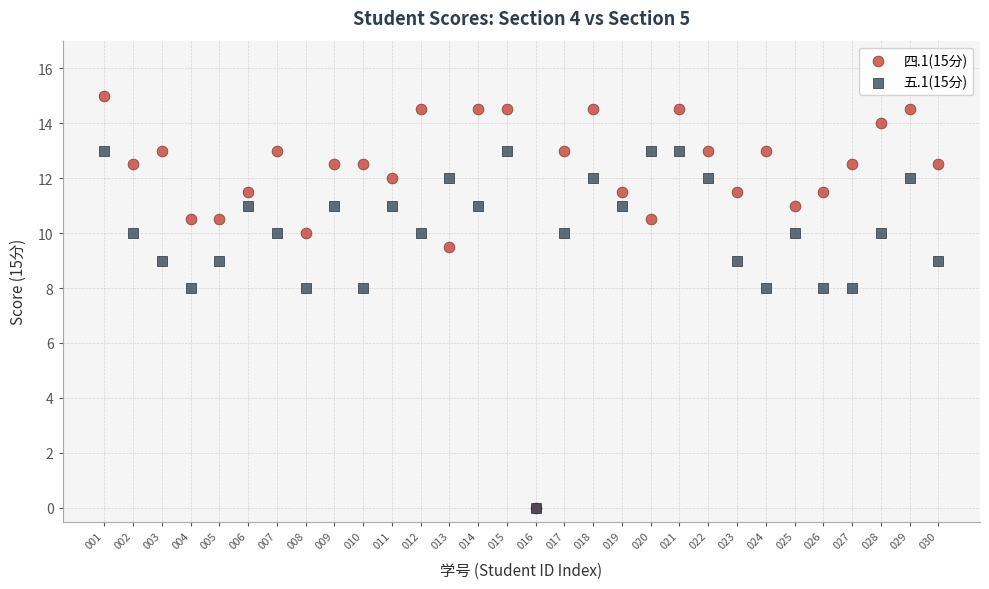

What are all the series names shown in the legend?

四.1(15分), 五.1(15分)